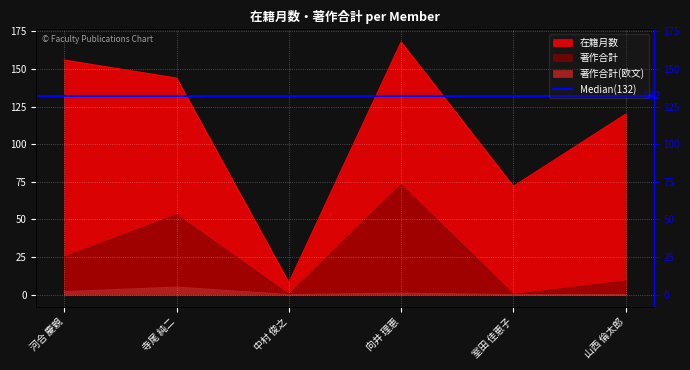

What is the difference between the maximum and second lowest values in the 著作合計 series?

73